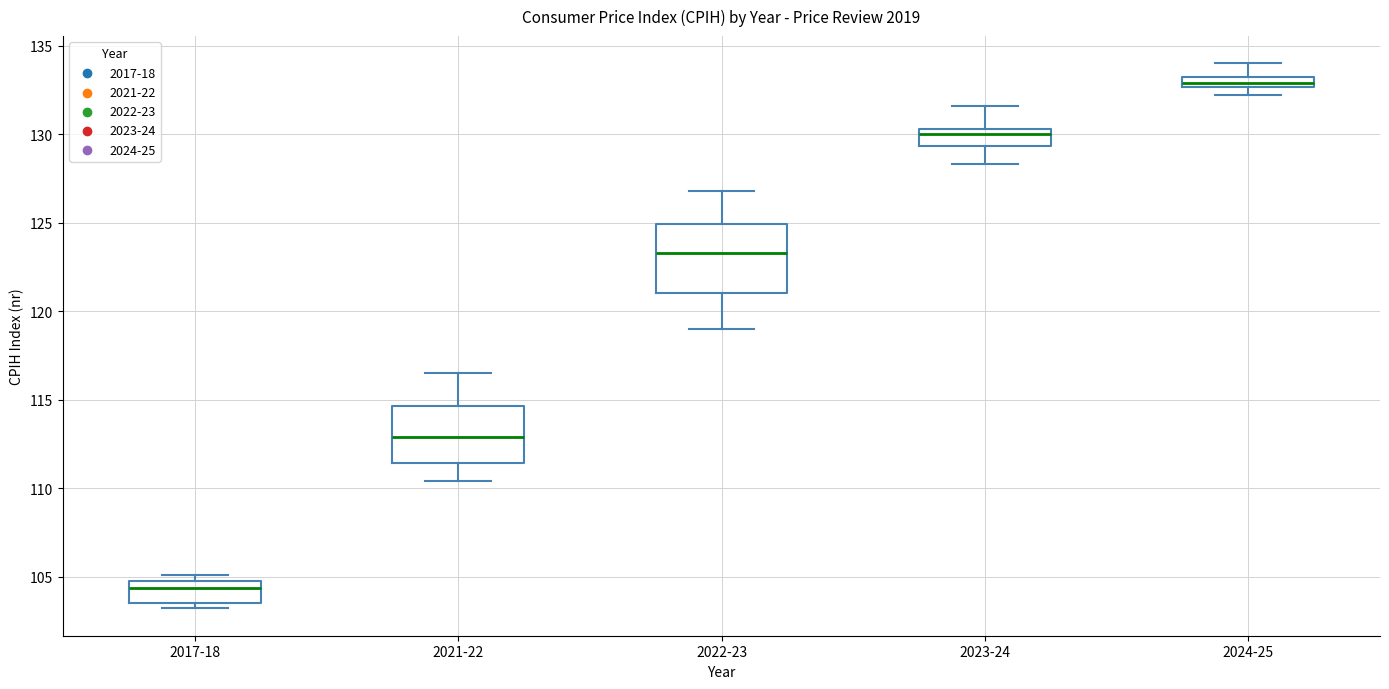

Which box has the lowest median line?

2017-18